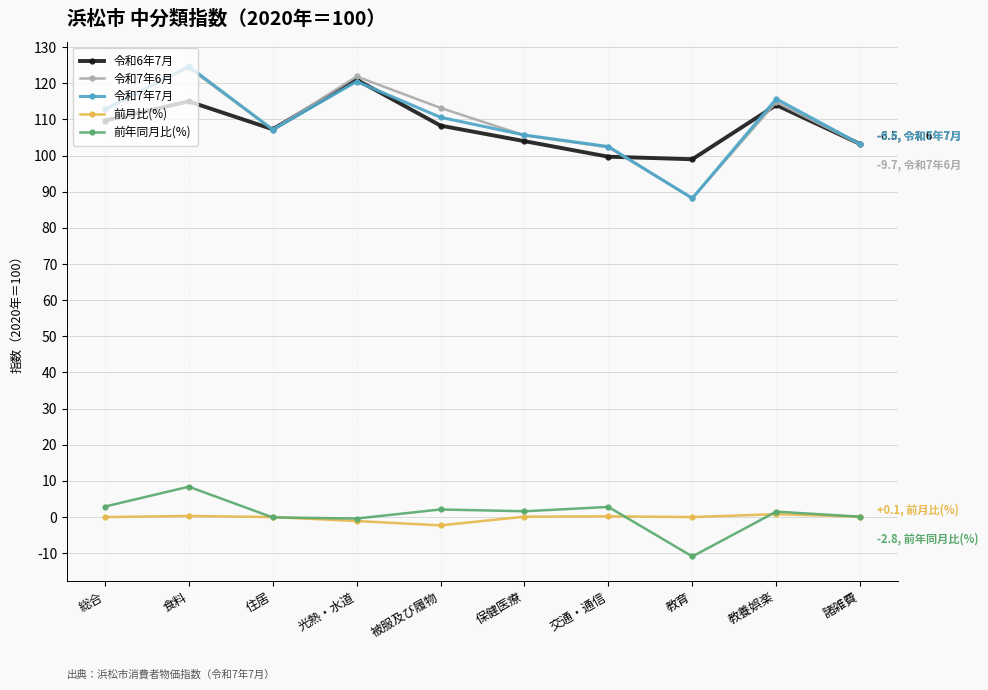

True or false: 令和7年7月 has a value of 163.1 at 保健医療.

False